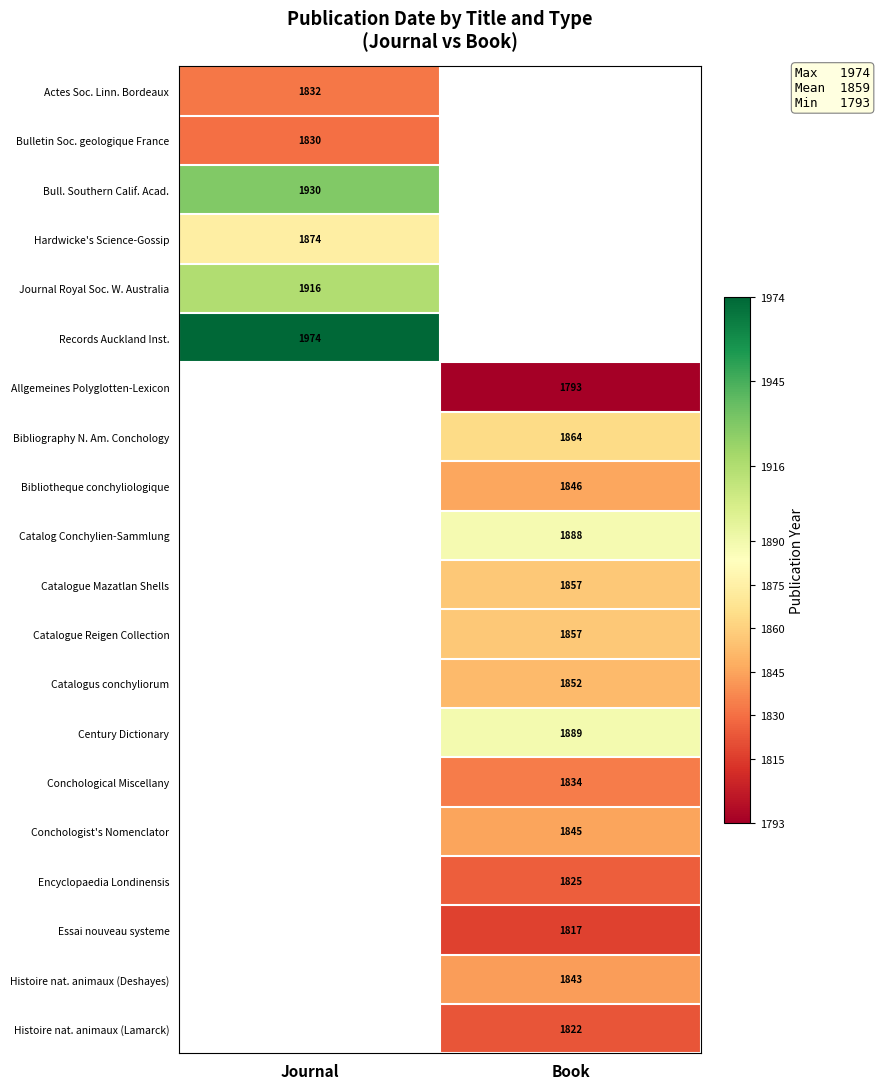

Which category has the lowest value across all series?

Book